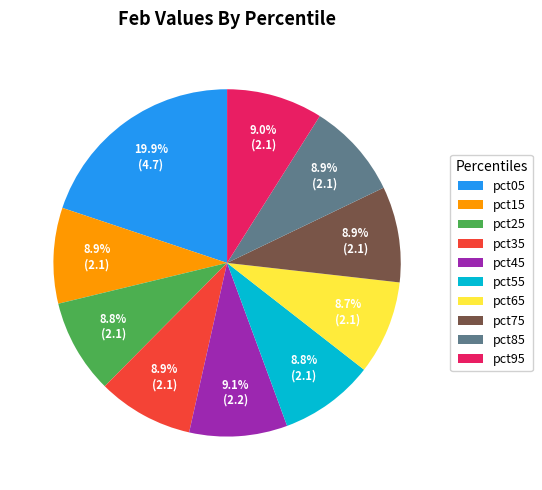

How many segments does this pie chart have?

10